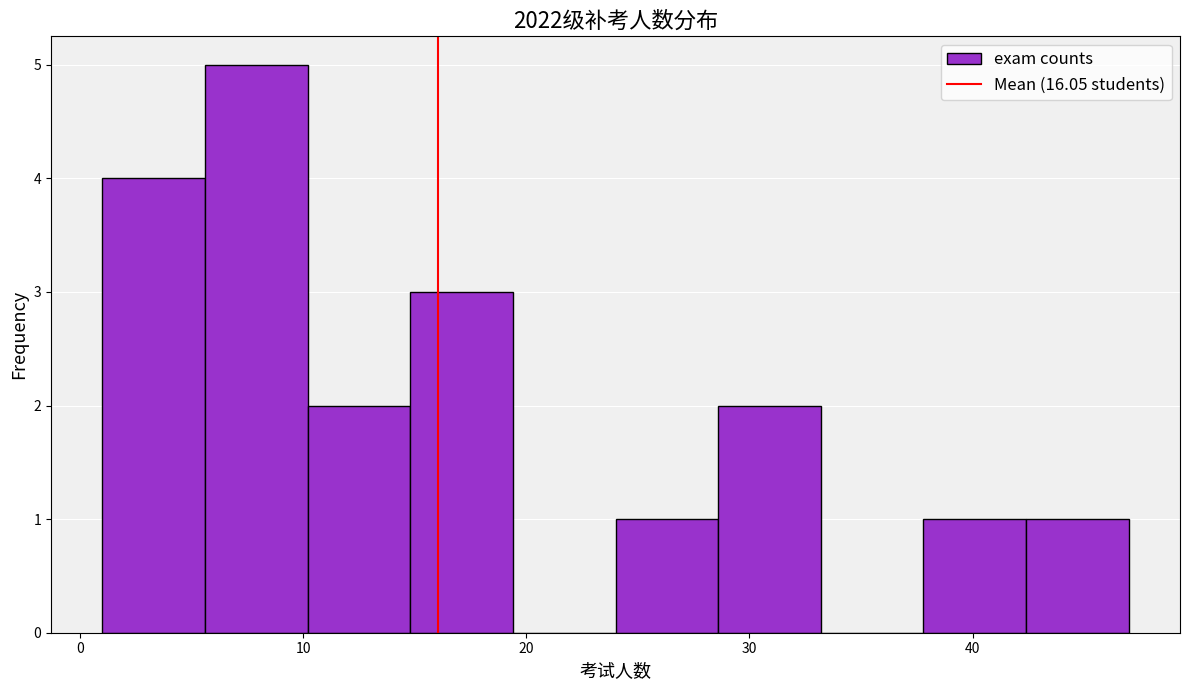

Reading left to right, list every bar in this chart as the range it spans on the x-axis followed by its height. Neither the bar edges nor the heights are printed on the chart, so give them approximately, as read against the axes.

1.0 to 5.6: 4
5.6 to 10.2: 5
10.2 to 14.8: 2
14.8 to 19.4: 3
19.4 to 24.0: 0
24.0 to 28.6: 1
28.6 to 33.2: 2
33.2 to 37.8: 0
37.8 to 42.4: 1
42.4 to 47.0: 1